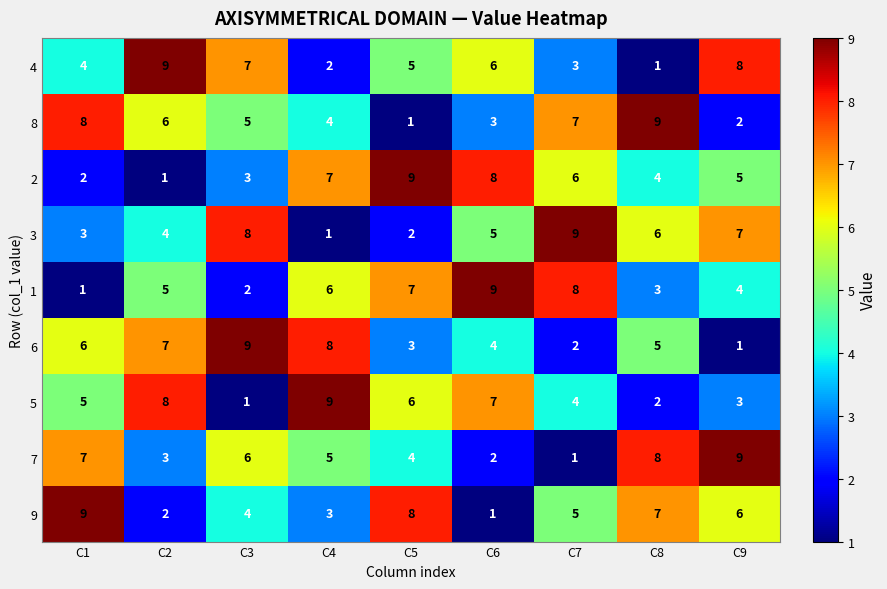

At which label does 3 reach its minimum?

C4